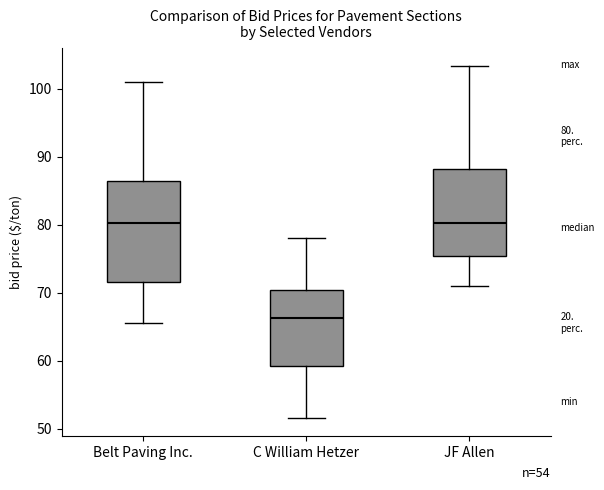

Which box is the tallest, from its lower edge to its upper edge?

Belt Paving Inc.